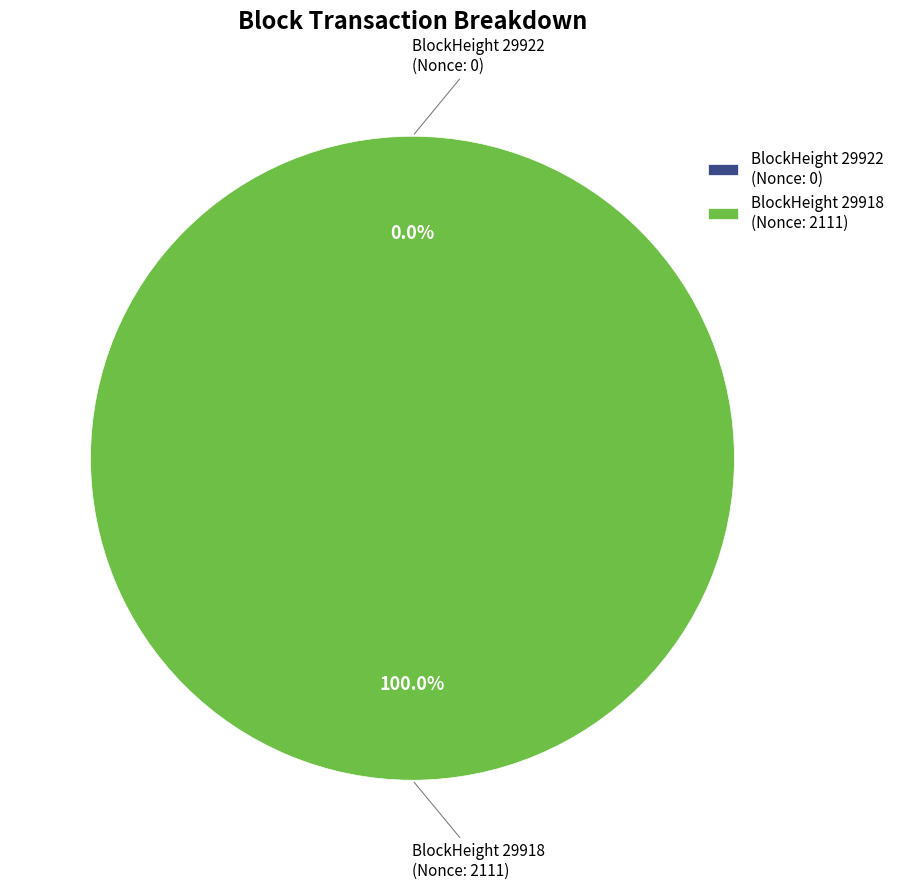

Is 29918 the majority of the pie?

Yes